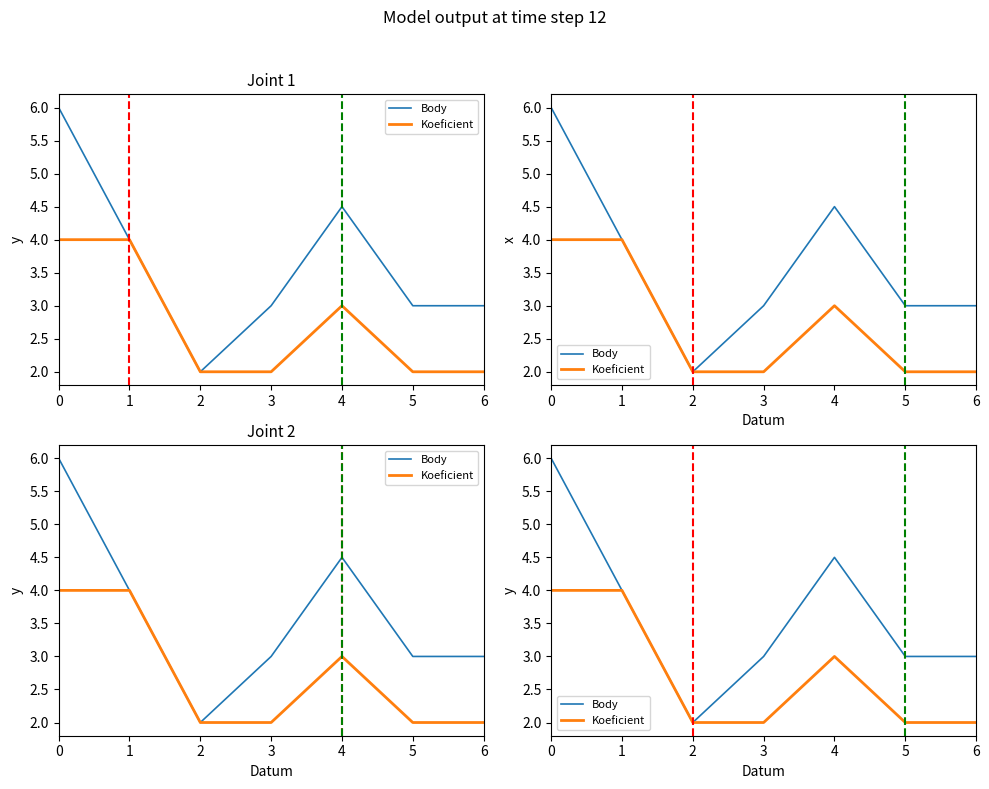

Where is Body nearest to the value 4?

1